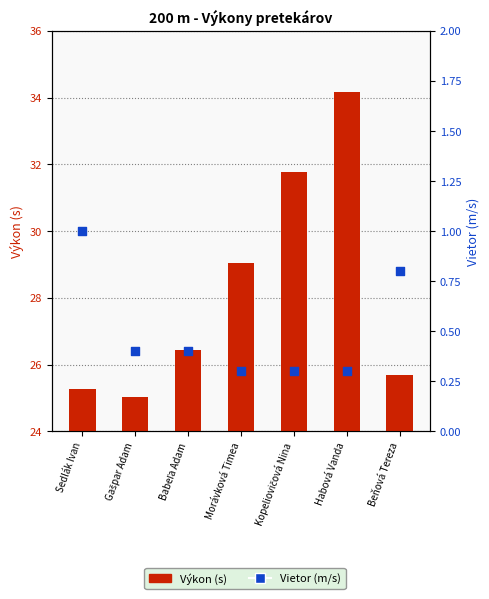

Which series contains the lowest Y value?

Vietor (m/s)